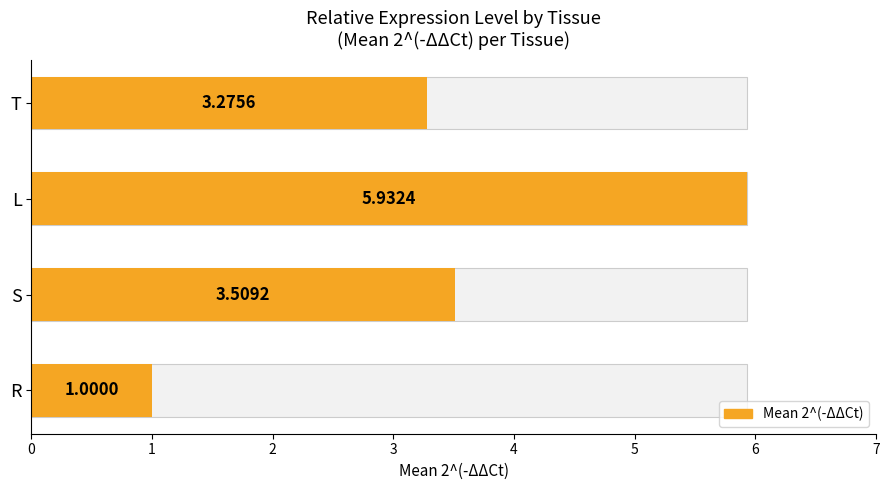

What is the value of the 3rd bar from the left?

5.9